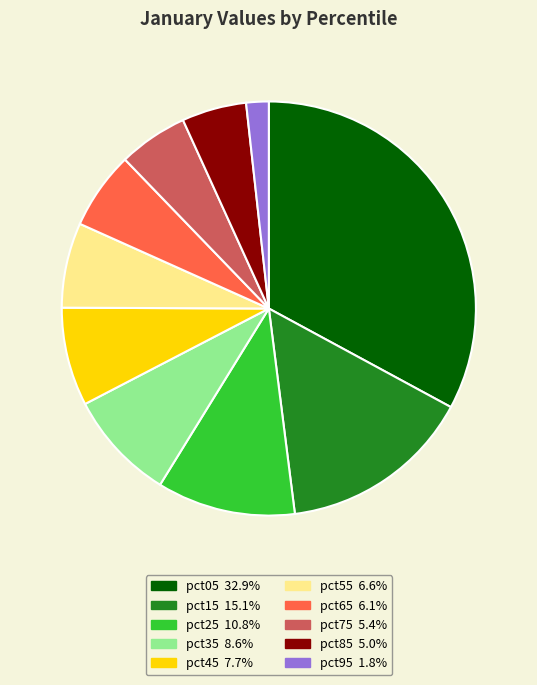

Does any single category account for the majority?

No